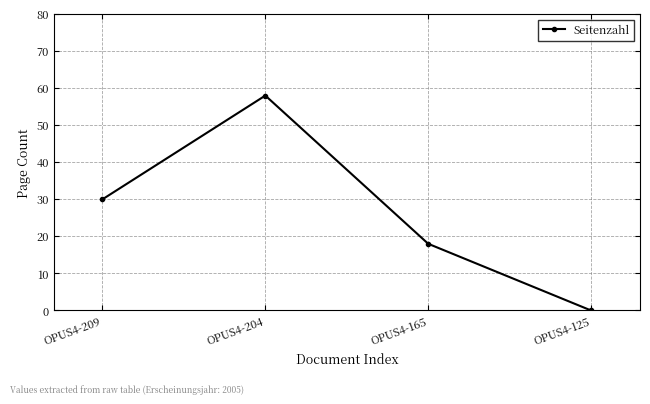

The chart shows a value of 11 at OPUS4-165. True or false?

False